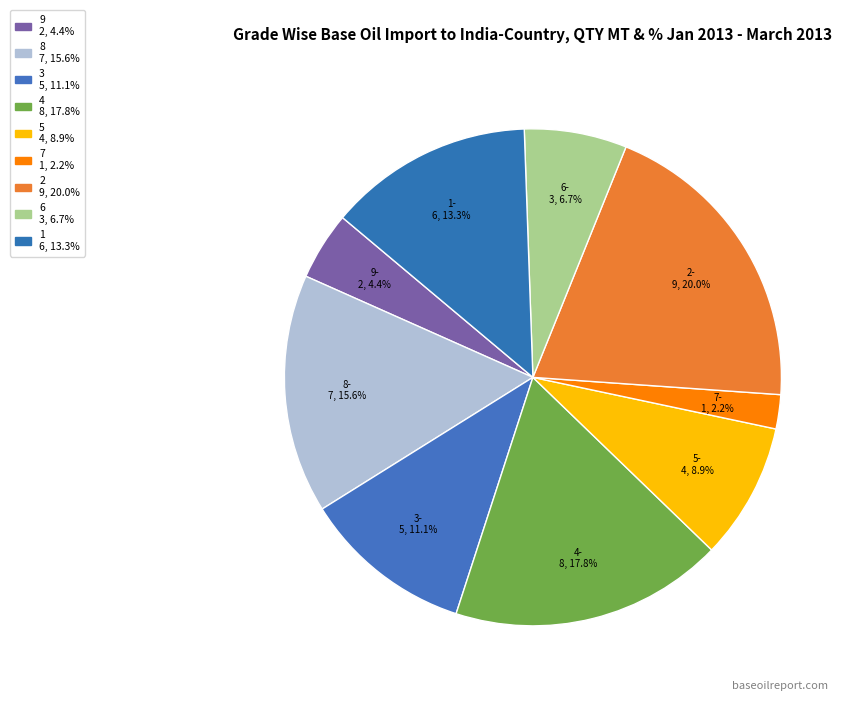

What is the change in value from 6 to 1?

+3